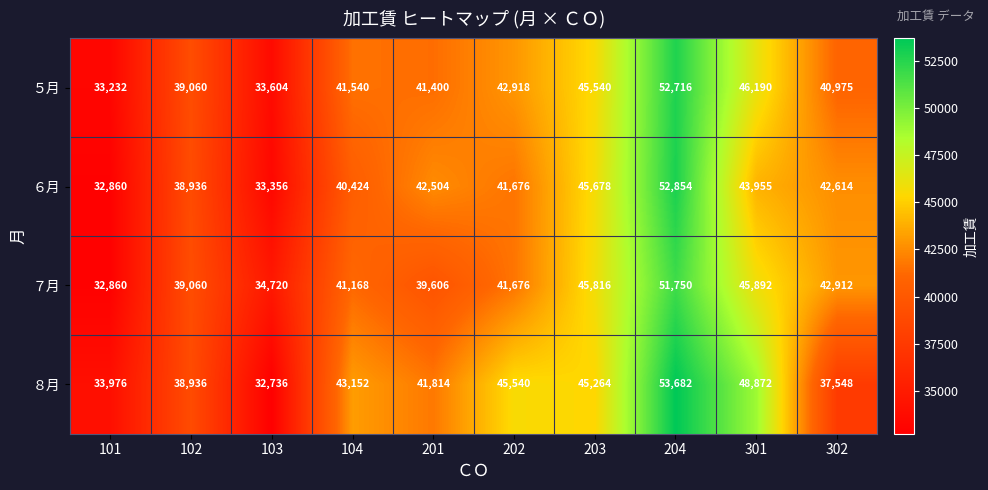

What is the total value across all series at 102?

155992